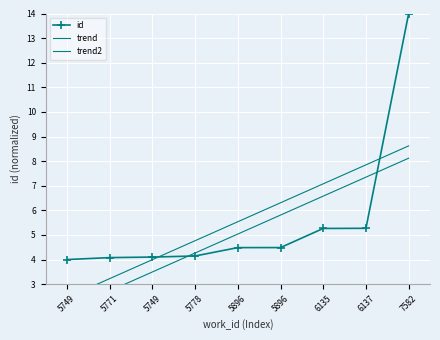

What is the total value across all series at 6137?

20.5